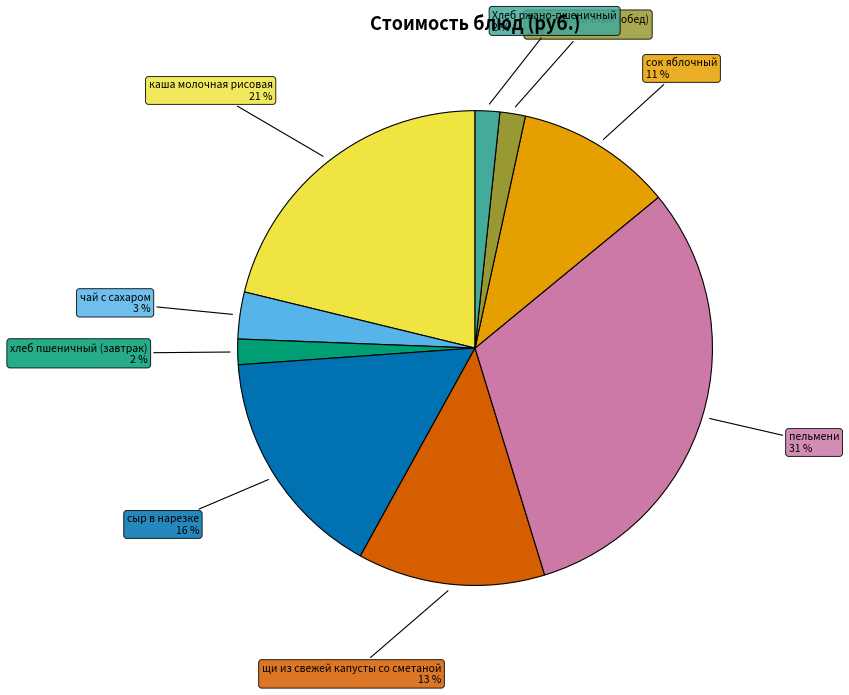

To the nearest percent, what percentage of the pie is Хлеб ржано-пшеничный?

2%